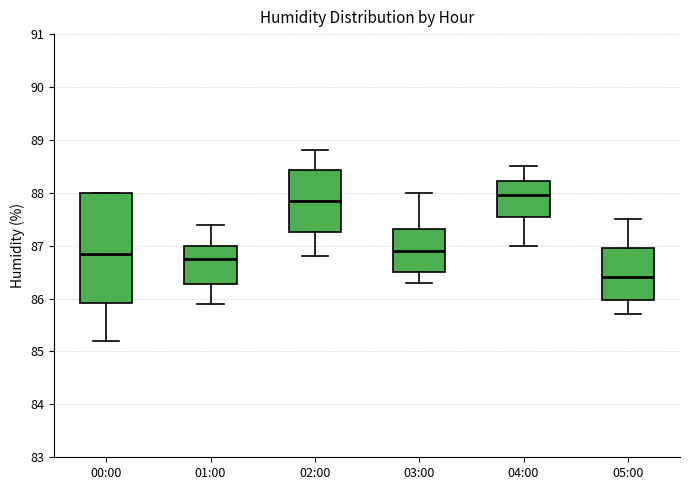

Reading left to right, transcribe this box plot: for each box, give where its median line is, the range the box spans, and where its two whiskers end, as read against the y-axis. The values are not printed on the chart, so give them approximately, as read against the axis.

00:00: median 86.9, box 85.9 to 88.0, whiskers 85.2 to 88.0
01:00: median 86.8, box 86.3 to 87.0, whiskers 85.9 to 87.4
02:00: median 87.9, box 87.3 to 88.4, whiskers 86.8 to 88.8
03:00: median 86.9, box 86.5 to 87.3, whiskers 86.3 to 88.0
04:00: median 88.0, box 87.6 to 88.2, whiskers 87.0 to 88.5
05:00: median 86.4, box 86.0 to 87.0, whiskers 85.7 to 87.5